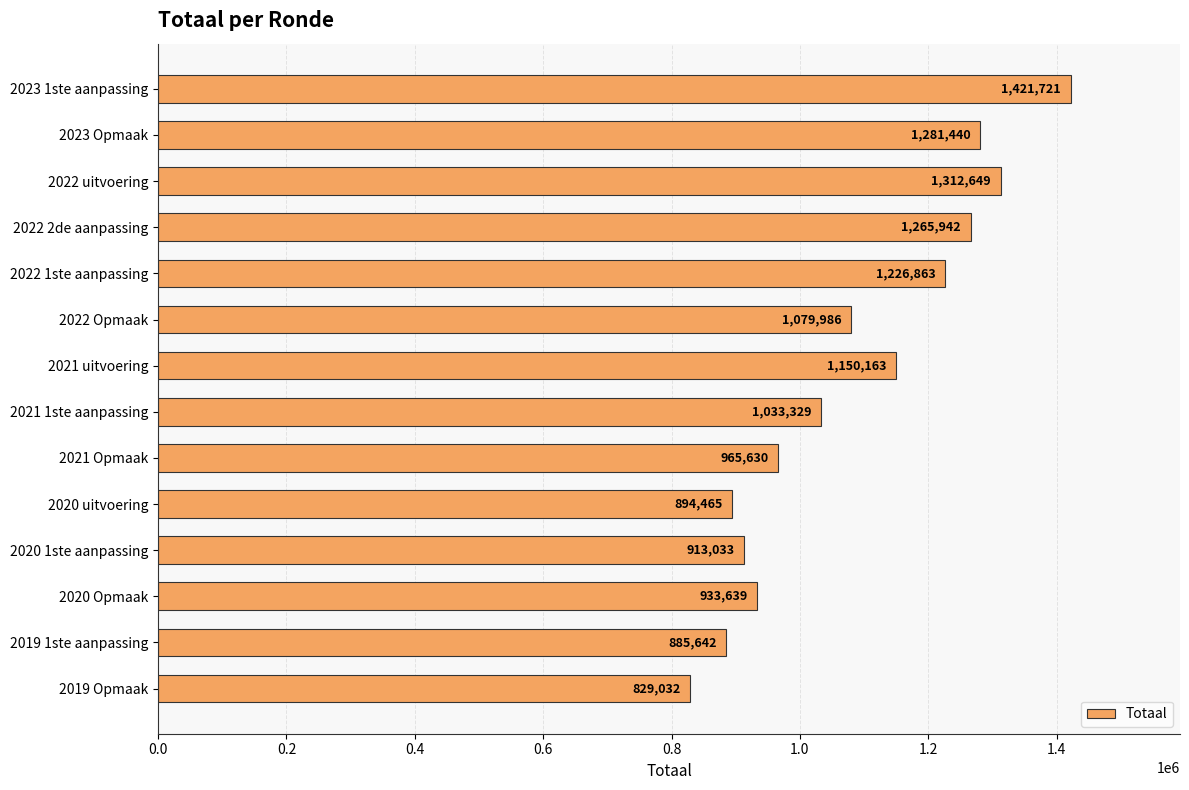

Reading top to bottom, list all the values displayed in this chart.

2023 1ste aanpassing=1421721	2023 Opmaak=1281440	2022 uitvoering=1312649	2022 2de aanpassing=1265942	2022 1ste aanpassing=1226863	2022 Opmaak=1079986	2021 uitvoering=1150163	2021 1ste aanpassing=1033329	2021 Opmaak=965630	2020 uitvoering=894465	2020 1ste aanpassing=913033	2020 Opmaak=933639	2019 1ste aanpassing=885642	2019 Opmaak=829032